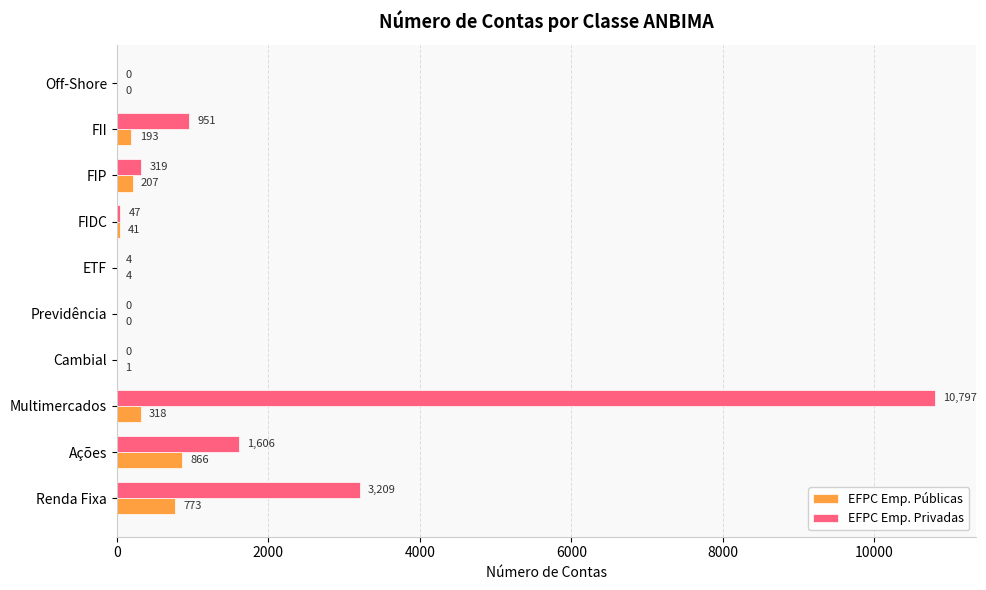

At which category is the sum across all series the highest?

Multimercados